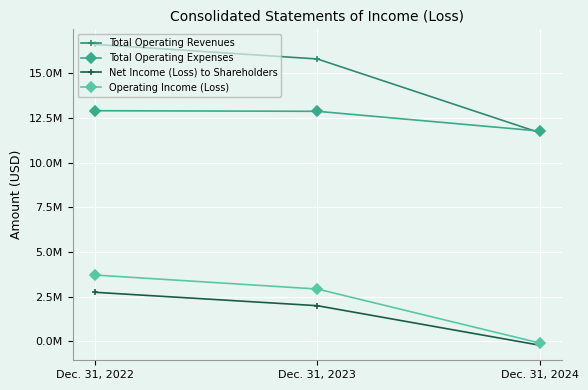

Read the Net Income (Loss) to Shareholders value at Dec. 31, 2024.

-216277